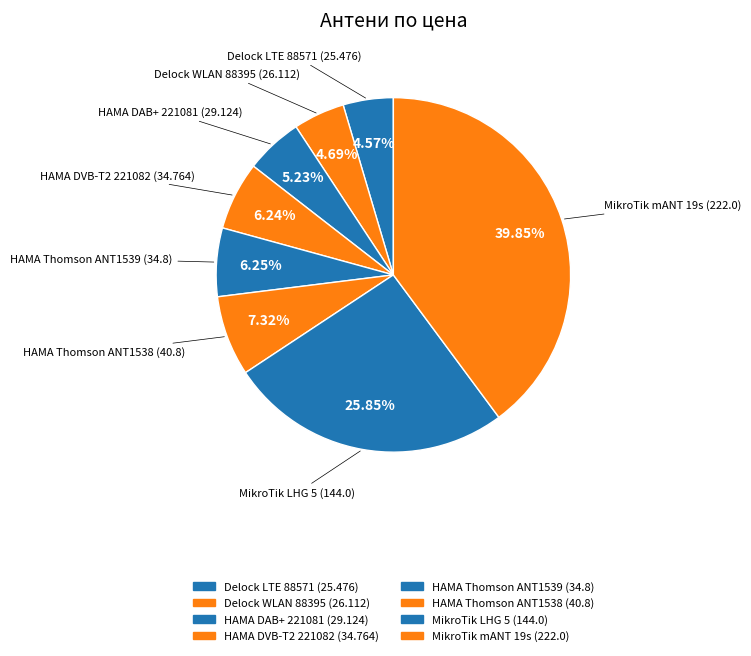

Count the number of slices in the pie.

8